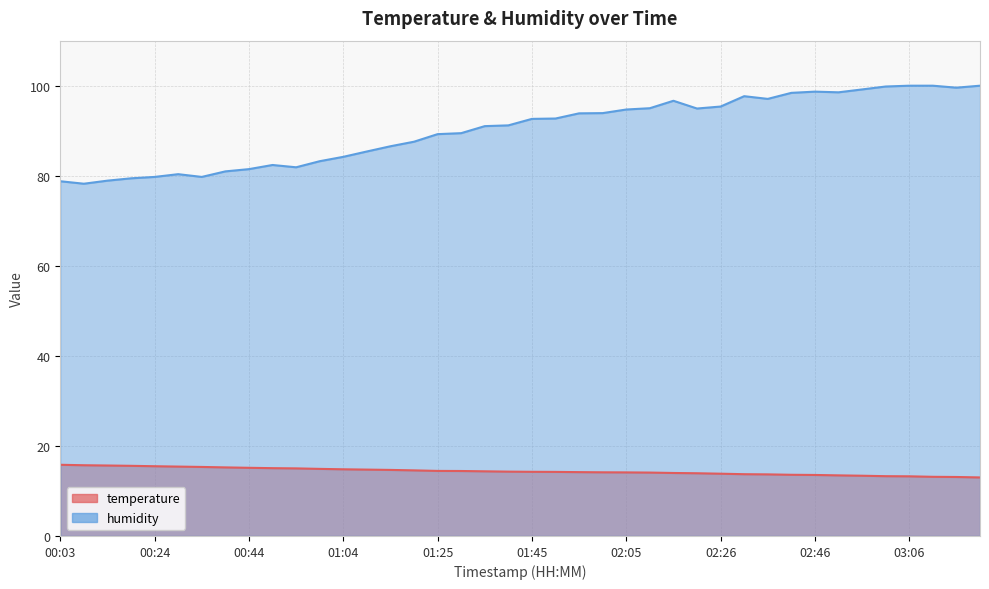

Does the chart display data point markers on the line(s)?

No